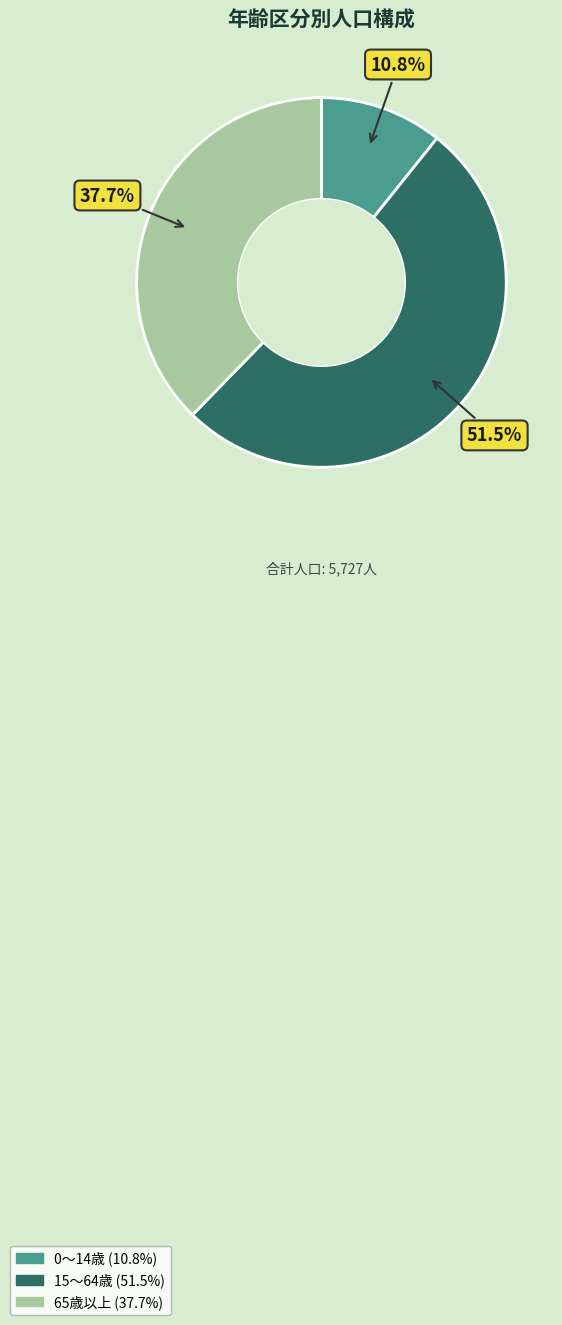

Which has a higher value, 15～64歳 or 0～14歳?

15～64歳